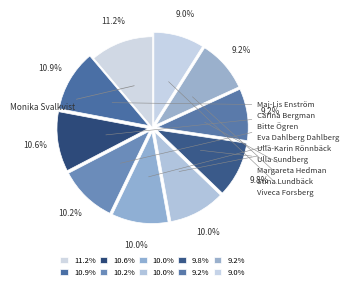

How many slices are in this pie chart?

10